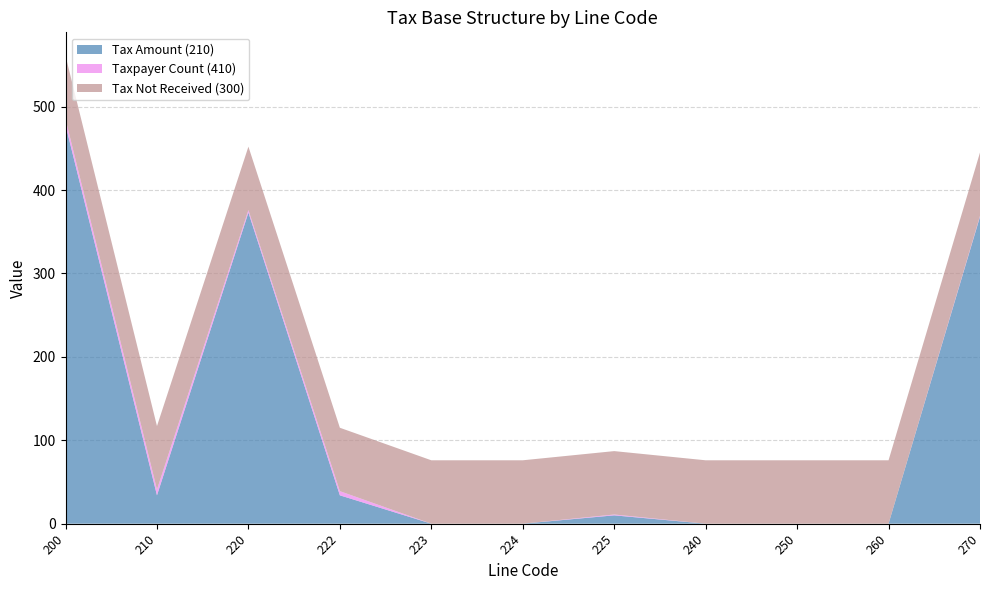

Reading left to right, transcribe all the data shown in this chart.

Tax Amount (210): 478	34	373	34	0	0	10	0	0	0	368
Taxpayer Count (410): 7	7	3	5	0	0	1	0	0	0	1
Tax Not Received (300): 76	76	76	76	76	76	76	76	76	76	76